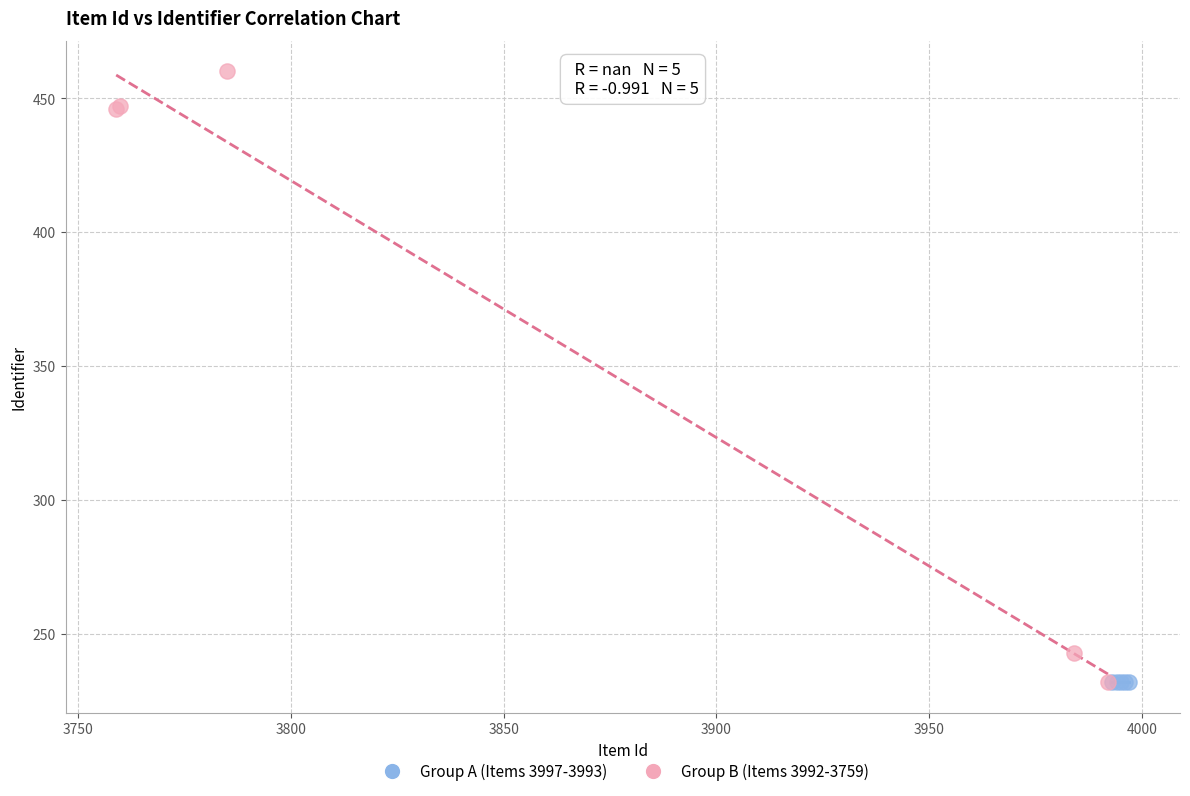

Which series reaches the maximum Y coordinate?

Group B (Items 3992-3759)